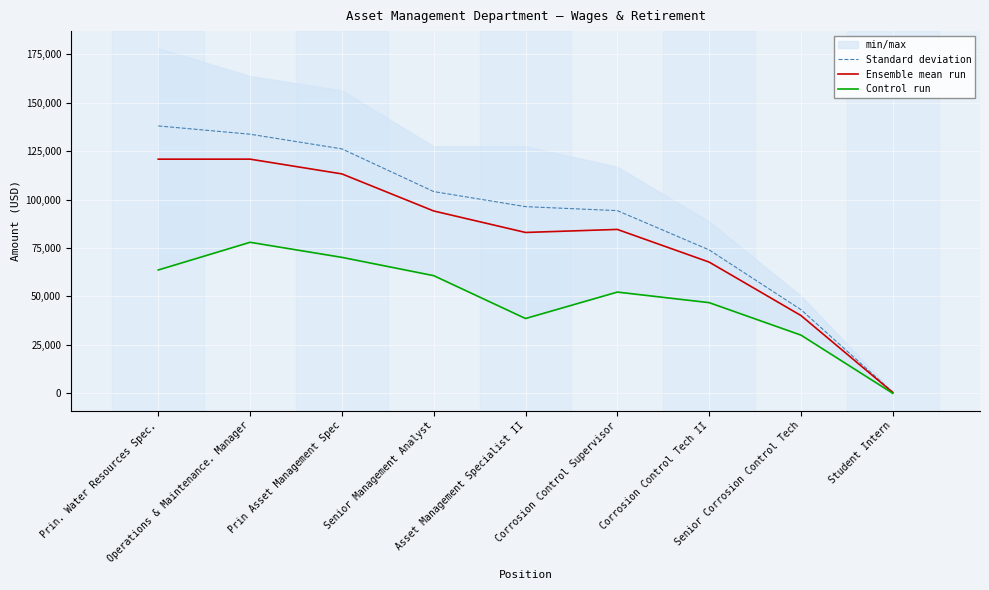

Reading left to right, transcribe all the data shown in this chart.

Standard deviation: Prin. Water Resources Spec.=137977.6	Operations & Maintenance. Manager=133706.0	Prin Asset Management Spec=126140.1	Senior Management Analyst=104103.9	Asset Management Specialist II=96328.1	Corrosion Control Supervisor=94270.6	Corrosion Control Tech II=73995.7	Senior Corrosion Control Tech=43180.2	Student Intern=570.0
Ensemble mean run: Prin. Water Resources Spec.=120823.0	Operations & Maintenance. Manager=120835.5	Prin Asset Management Spec=113220.5	Senior Management Analyst=94092.0	Asset Management Specialist II=83005.5	Corrosion Control Supervisor=84570.5	Corrosion Control Tech II=67717.0	Senior Corrosion Control Tech=40146.0	Student Intern=438.5
Control run: Prin. Water Resources Spec.=63641.0	Operations & Maintenance. Manager=77934.0	Prin Asset Management Spec=70155.0	Senior Management Analyst=60719.0	Asset Management Specialist II=38597.0	Corrosion Control Supervisor=52237.0	Corrosion Control Tech II=46788.0	Senior Corrosion Control Tech=30032.0	Student Intern=0.0